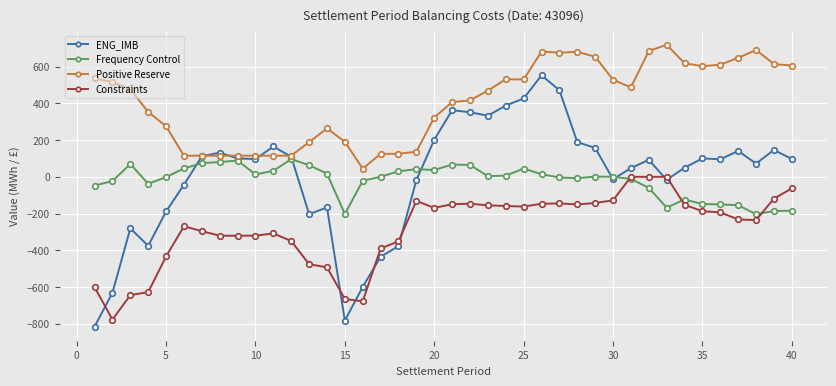

What is the maximum value for Positive Reserve?

718.3